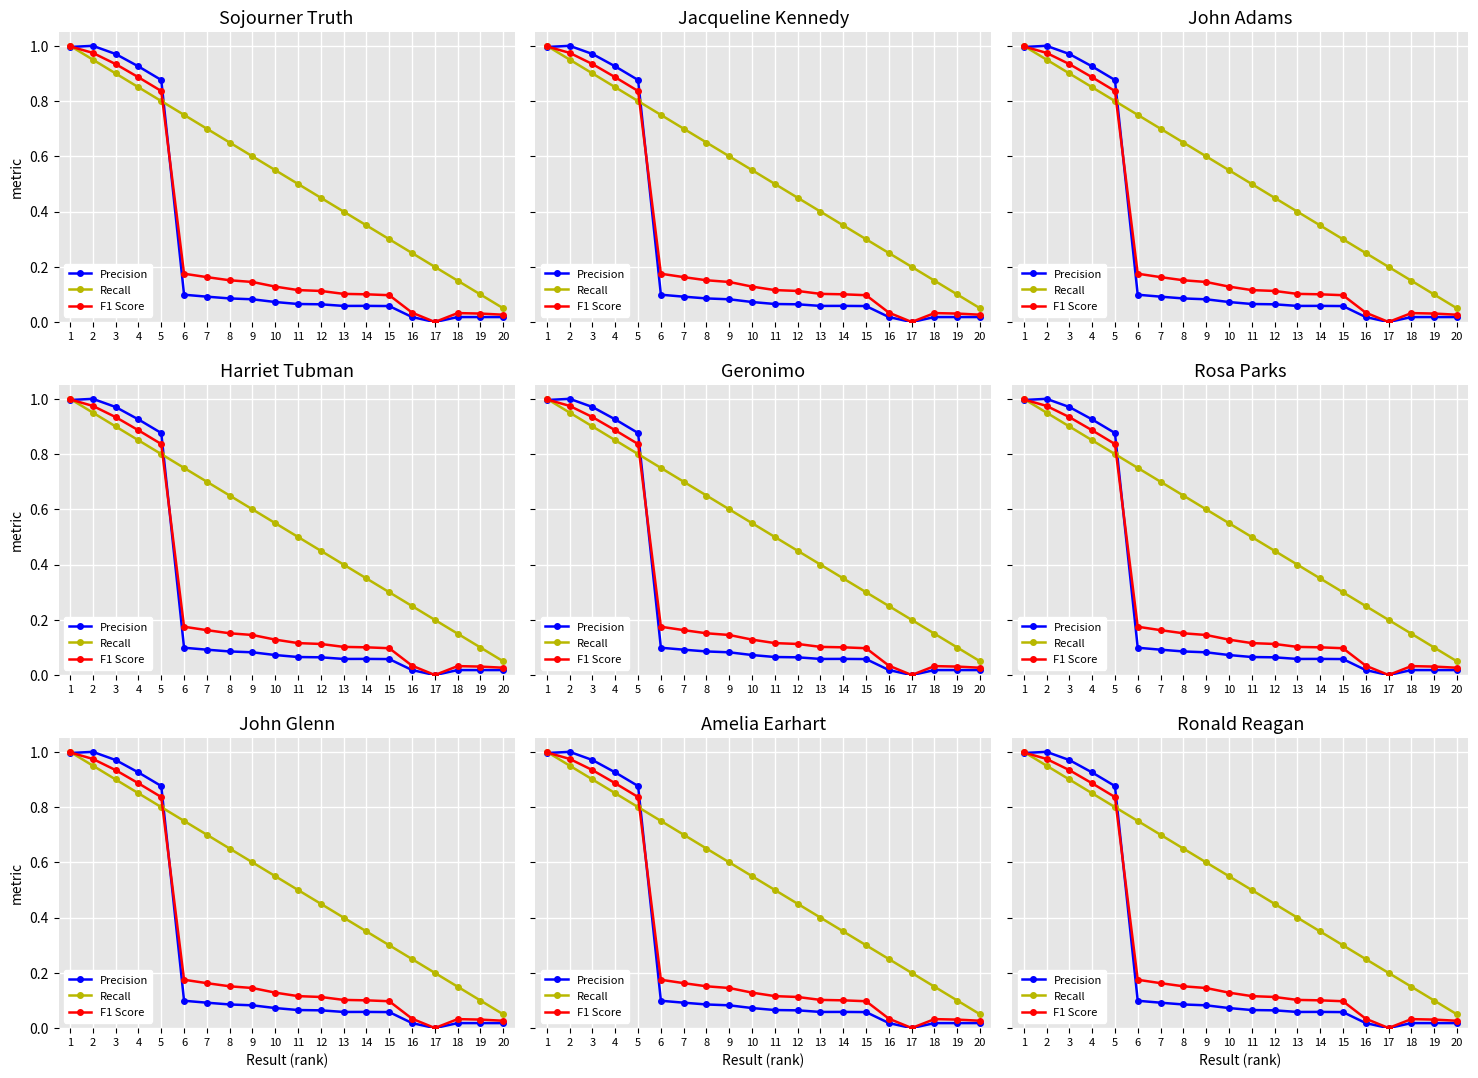

At which label does Recall reach its peak?

1